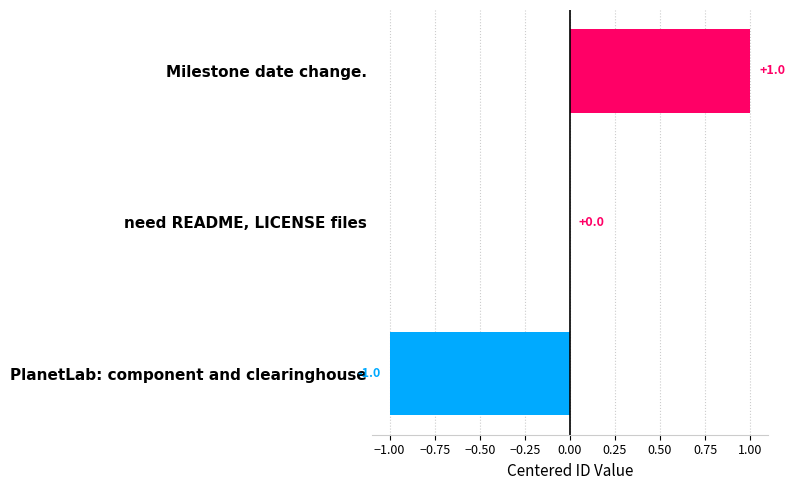

The value at PlanetLab: component and clearinghouse is -1. True or false?

True